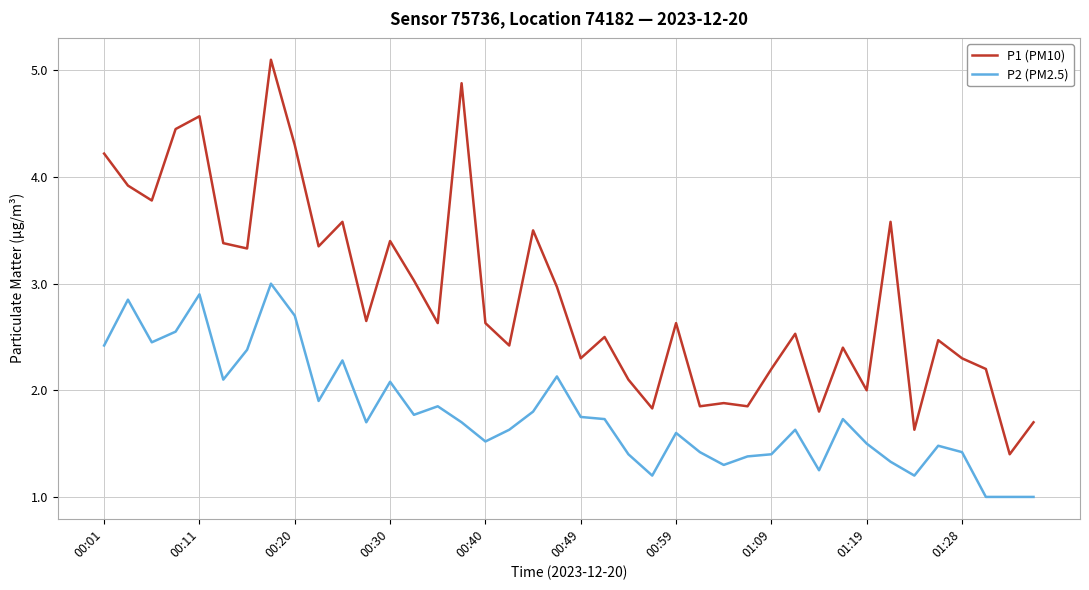

What is the greatest value displayed?

5.1